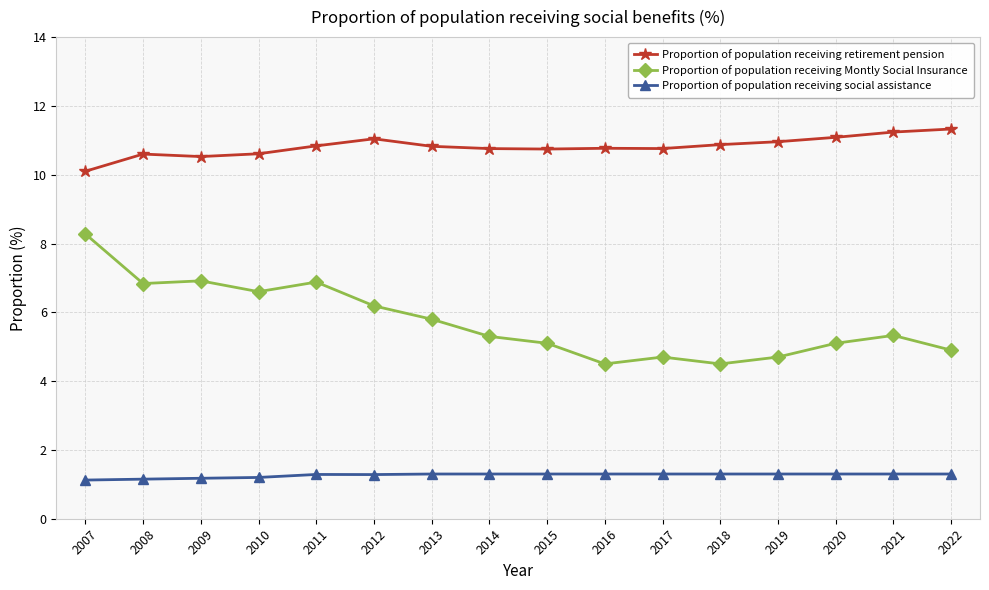

Is the value of Proportion of population receiving social assistance at 2008 greater than the value of Proportion of population receiving retirement pension at 2016?

No